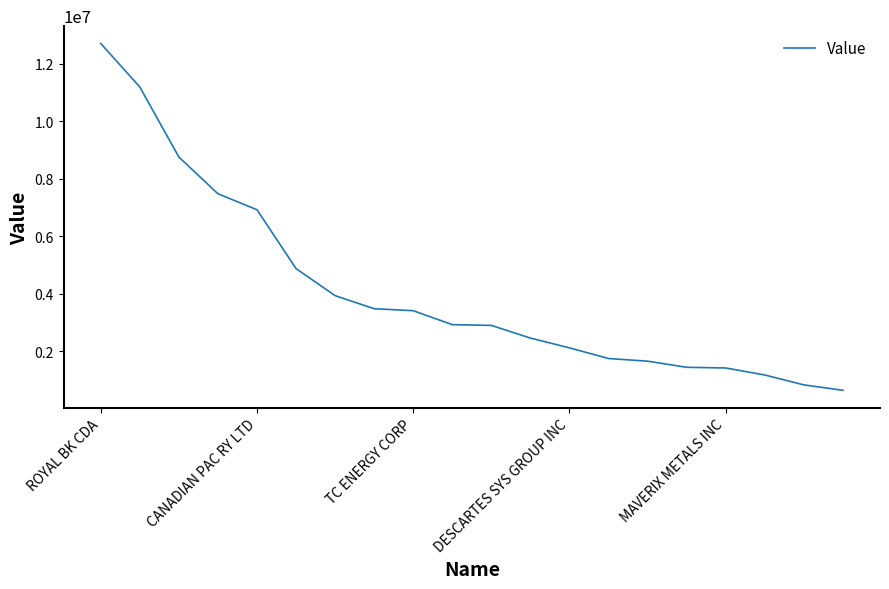

How many categories are shown in the chart?

20